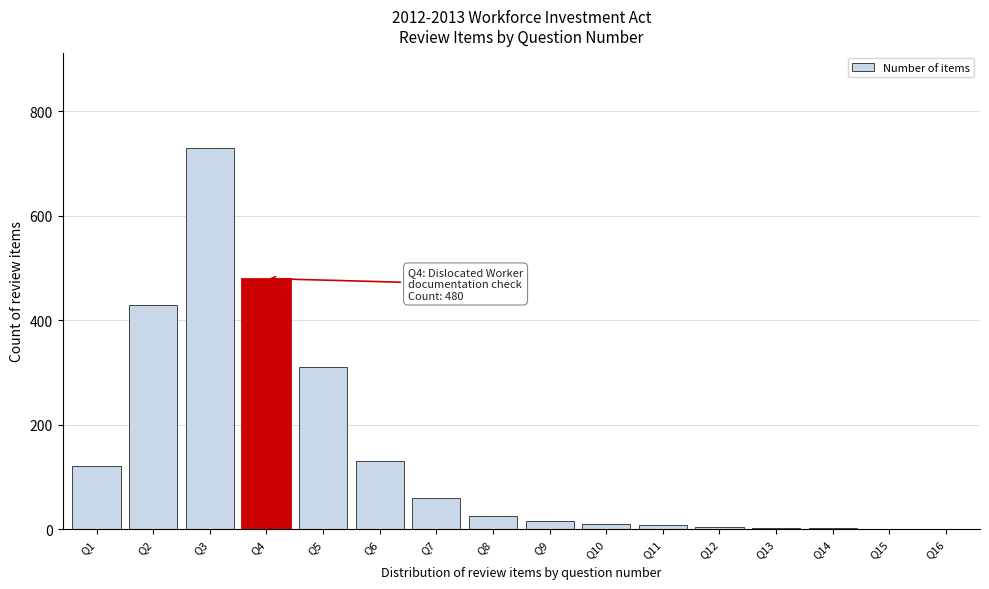

Approximately how many times larger is the value at Q6 compared to Q2?

0.3